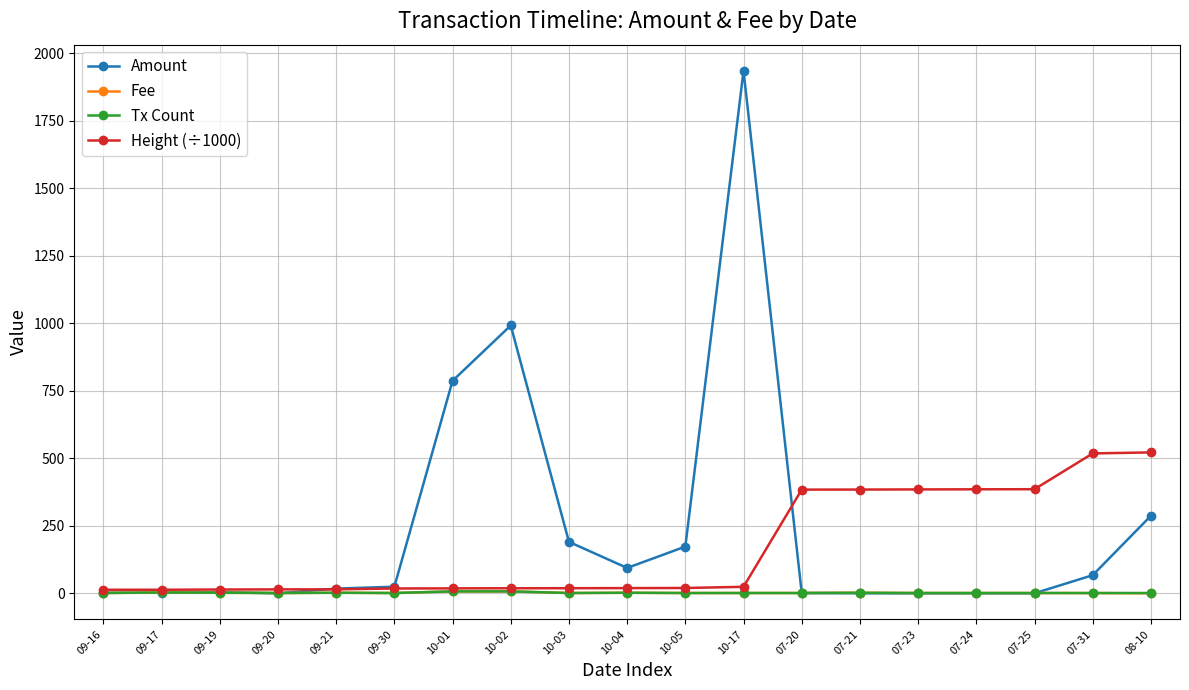

Which series has the largest total across all categories?

Amount